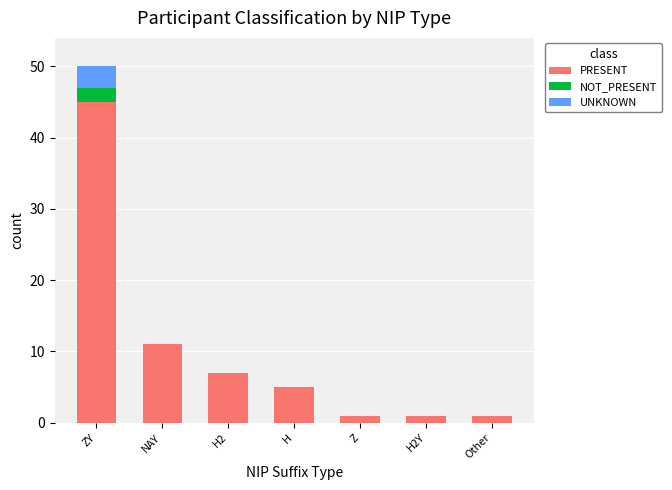

What is the total value across all series at H?

5